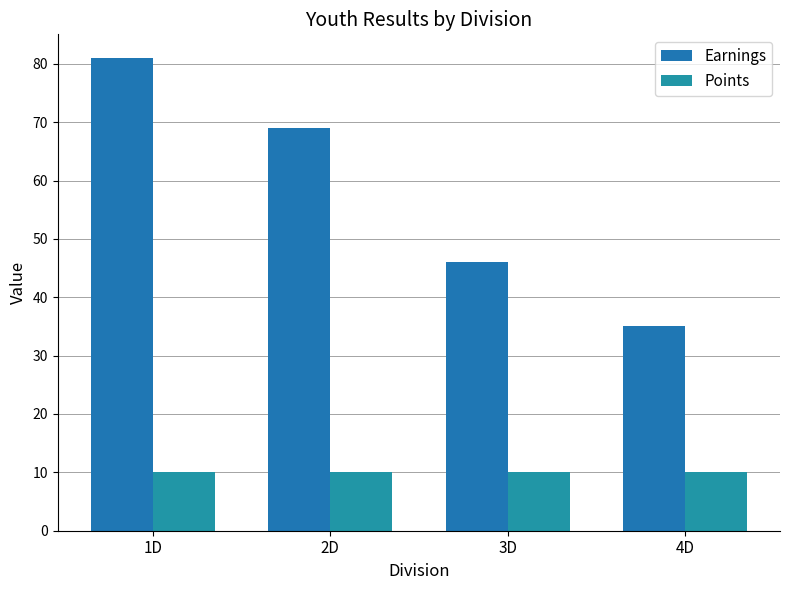

What position from the left is 4D?

4